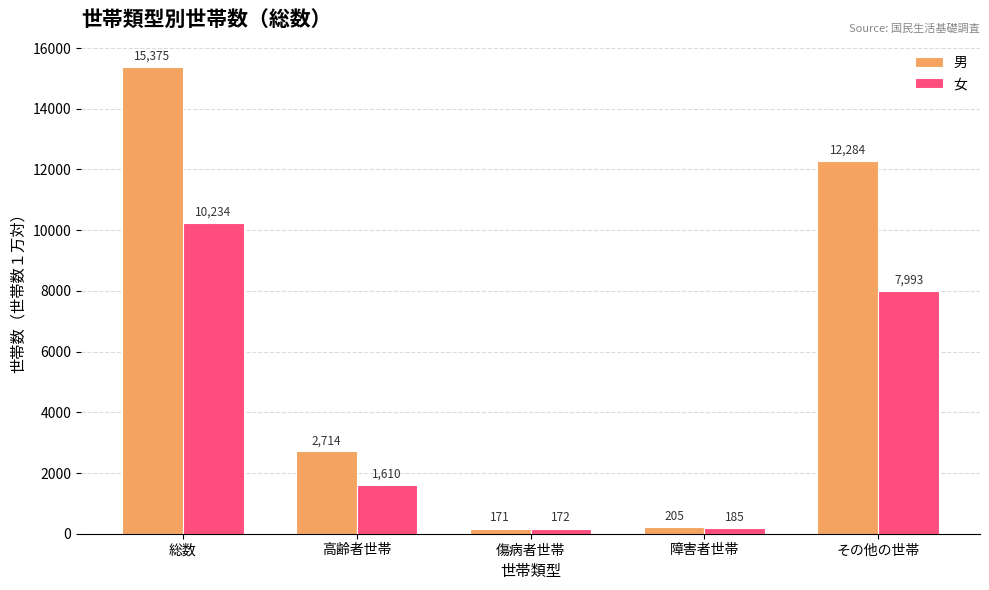

What is the smallest value displayed?

171